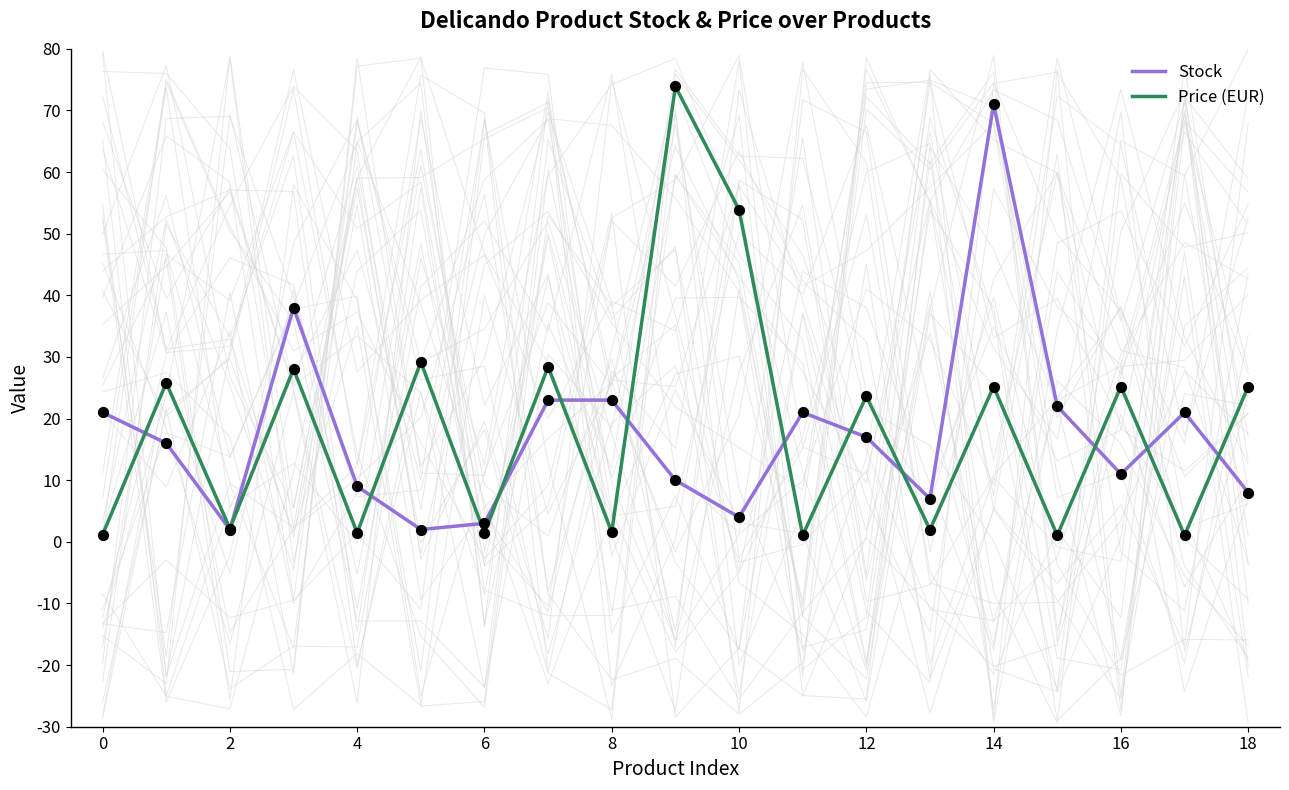

What is the highest value of the Price (EUR) series?

73.9